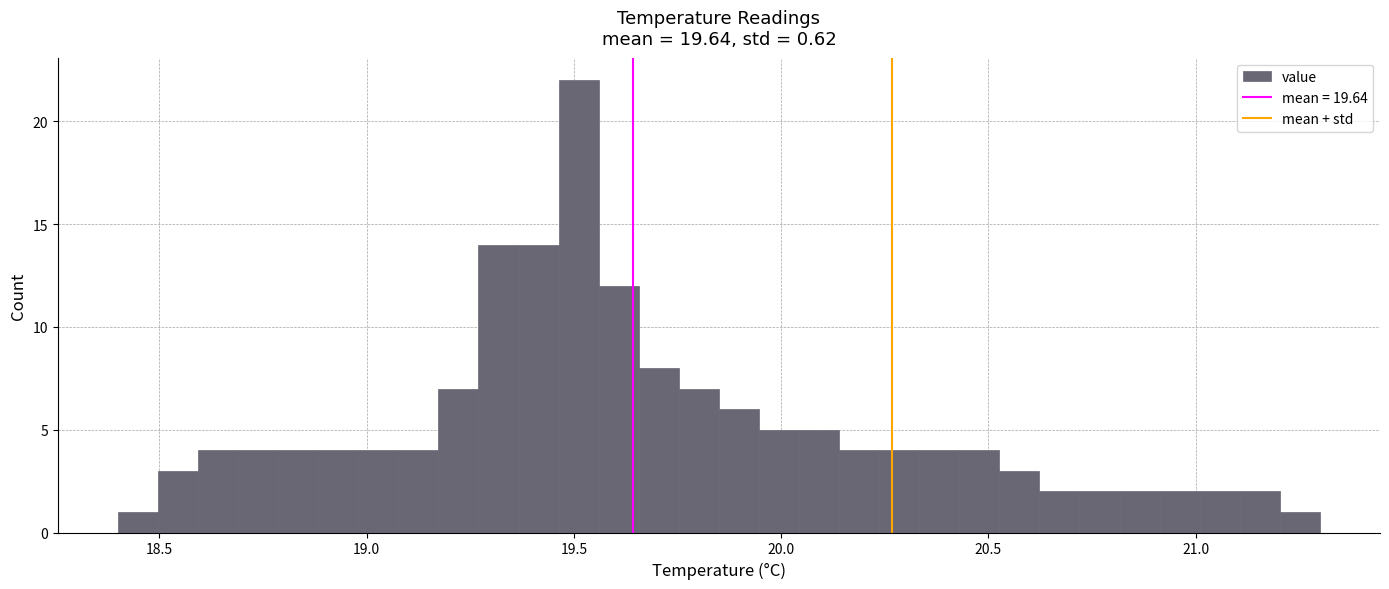

Around what value on the x-axis is the tallest bar? Give the approximate position of its centre, as read against the axis.

19.50